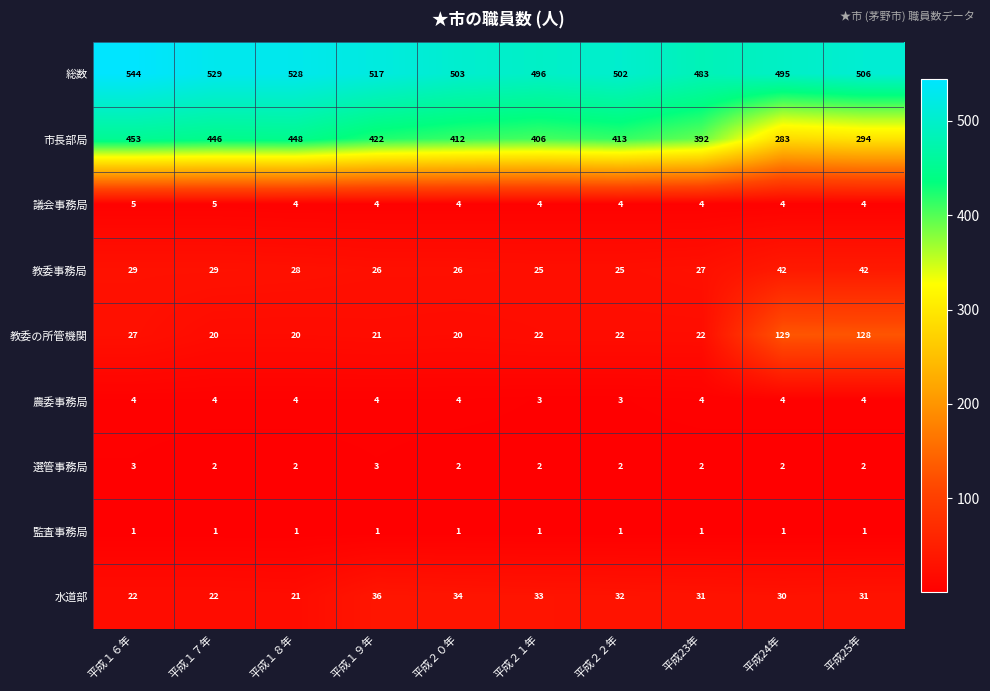

At how many categories does at least one series exceed 403?

10